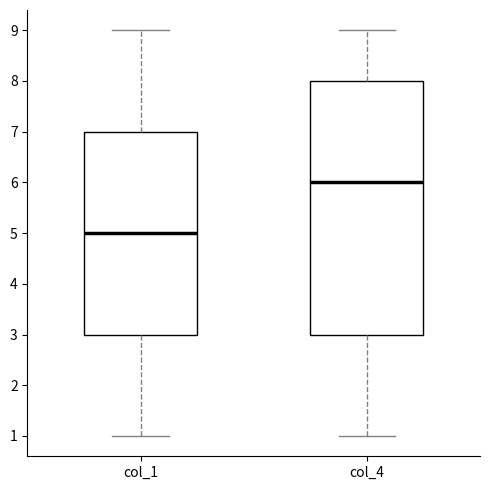

Where is the upper edge of the box for col_1 on the y-axis? The values are not printed on the chart, so give them approximately, as read against the axis.

7